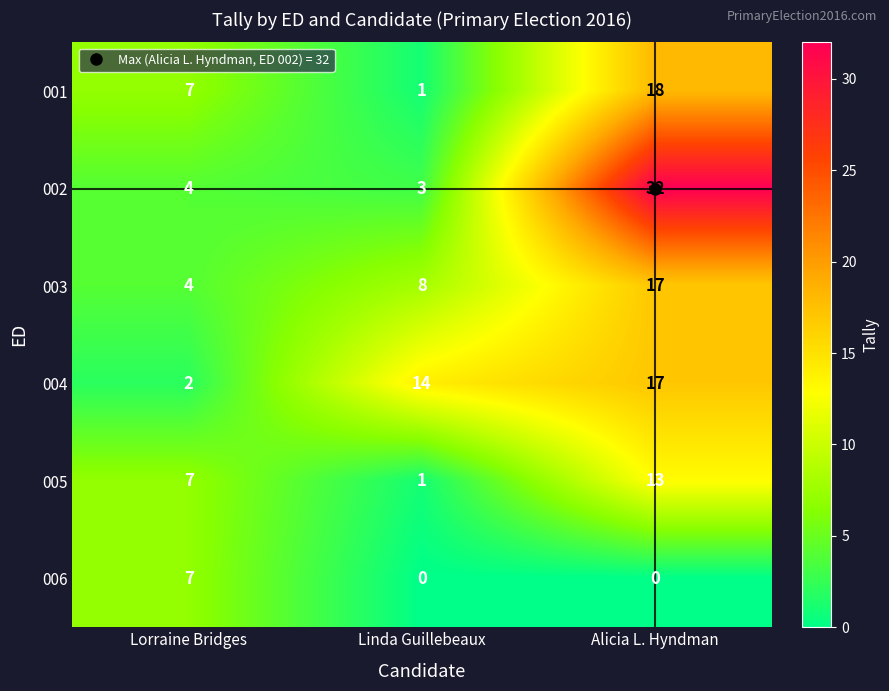

What is the difference between the maximum and minimum values in the 004 series?

15